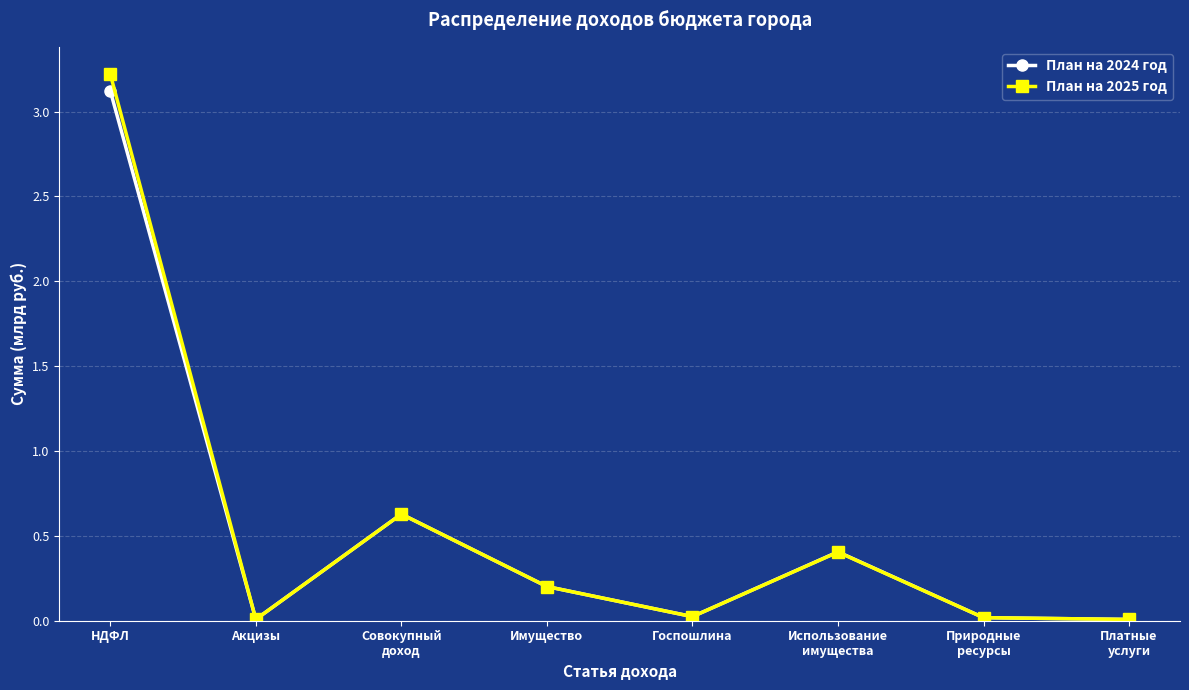

How many series are shown in this chart?

2